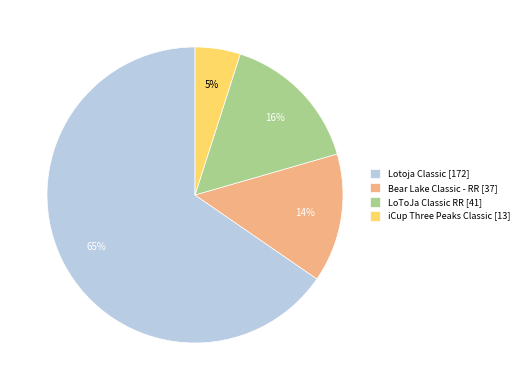

How many slices are in this pie chart?

4